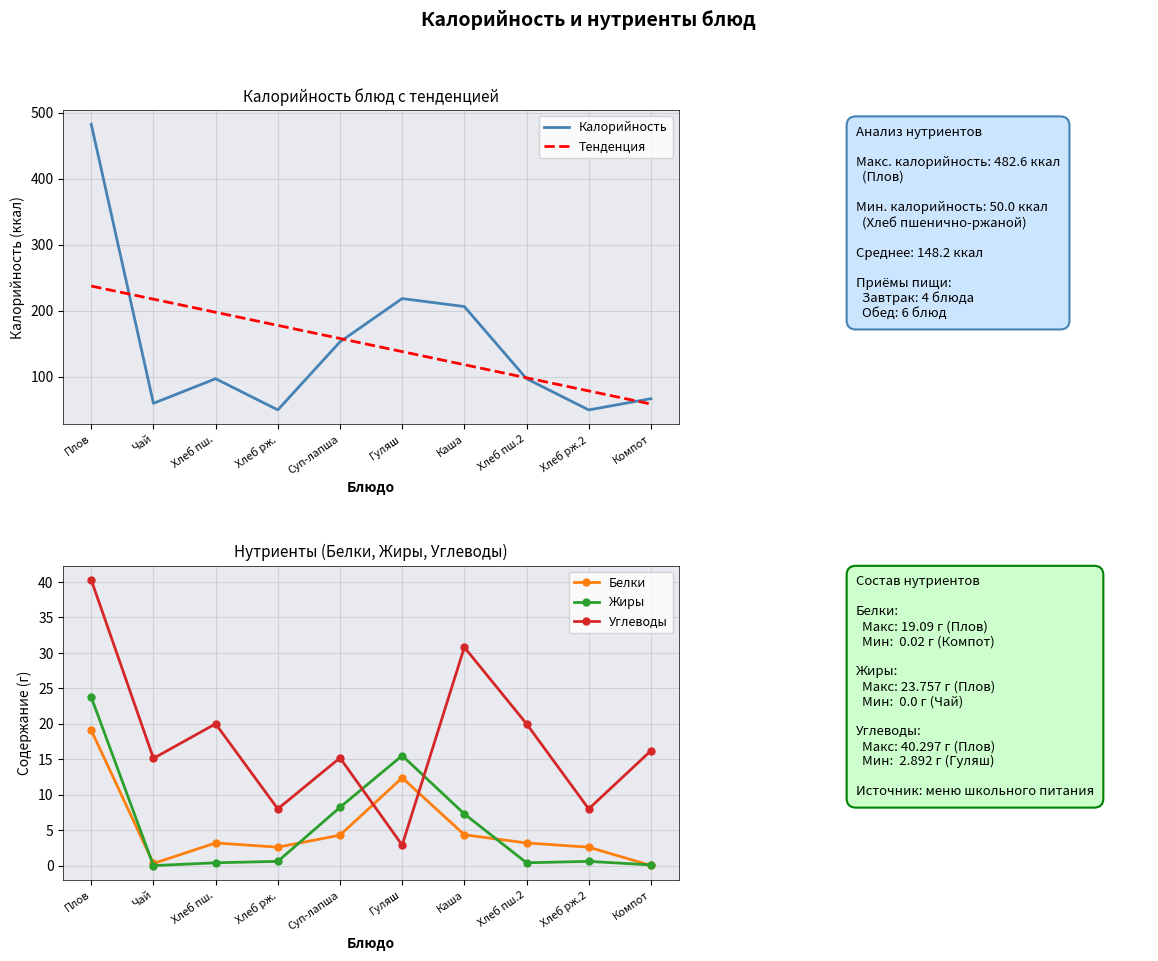

Between Плов and Каша, which series saw the biggest shift?

Калорийность